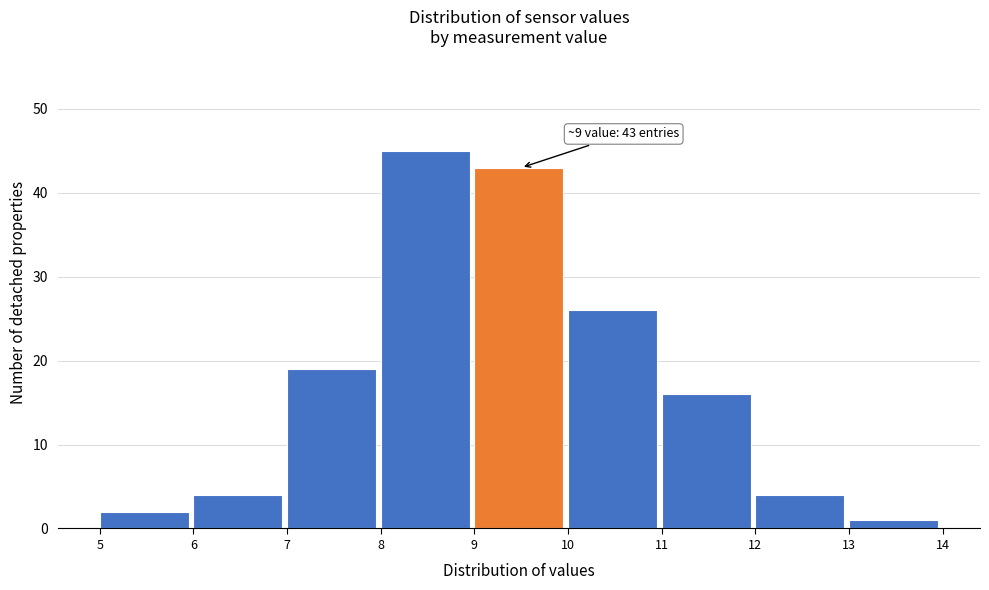

Over which range of the x-axis is the bar tallest?

8 to 9